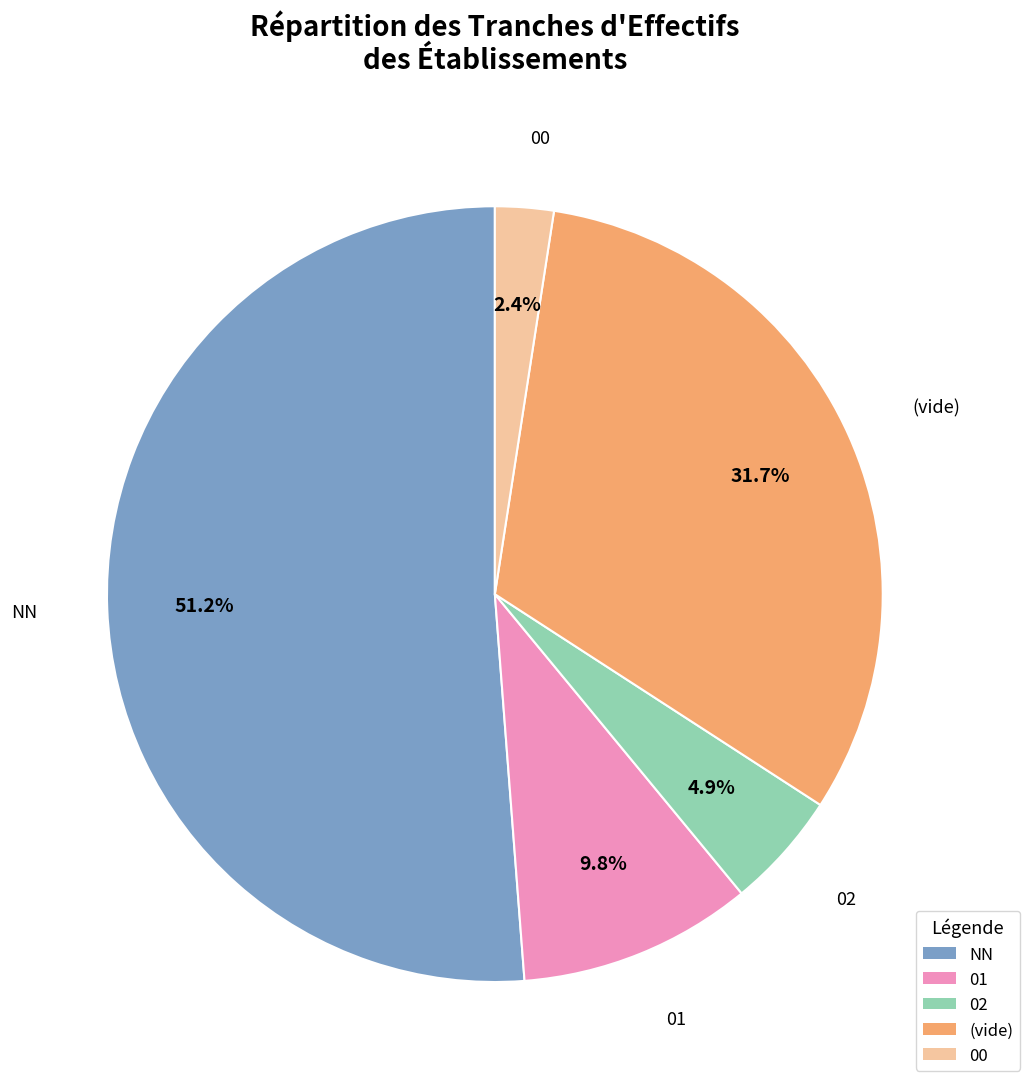

Is there any slice that represents more than half of the pie?

Yes